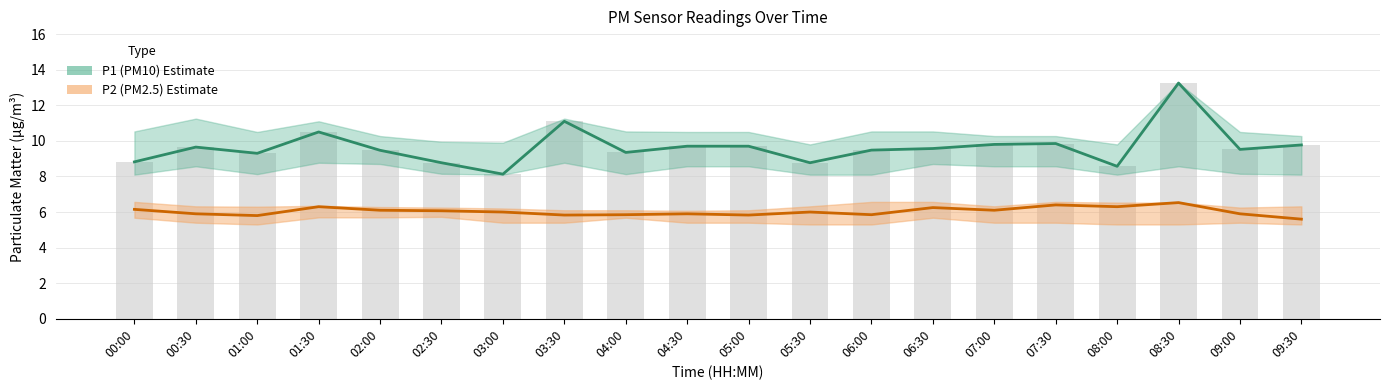

The value of P1 (PM10 Estimate) at 07:00 is 16.6. True or false?

False